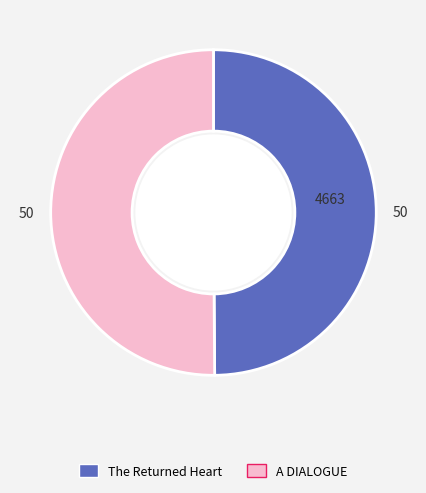

What is the ratio of the value at A DIALOGUE to the value at The Returned Heart?

1.0